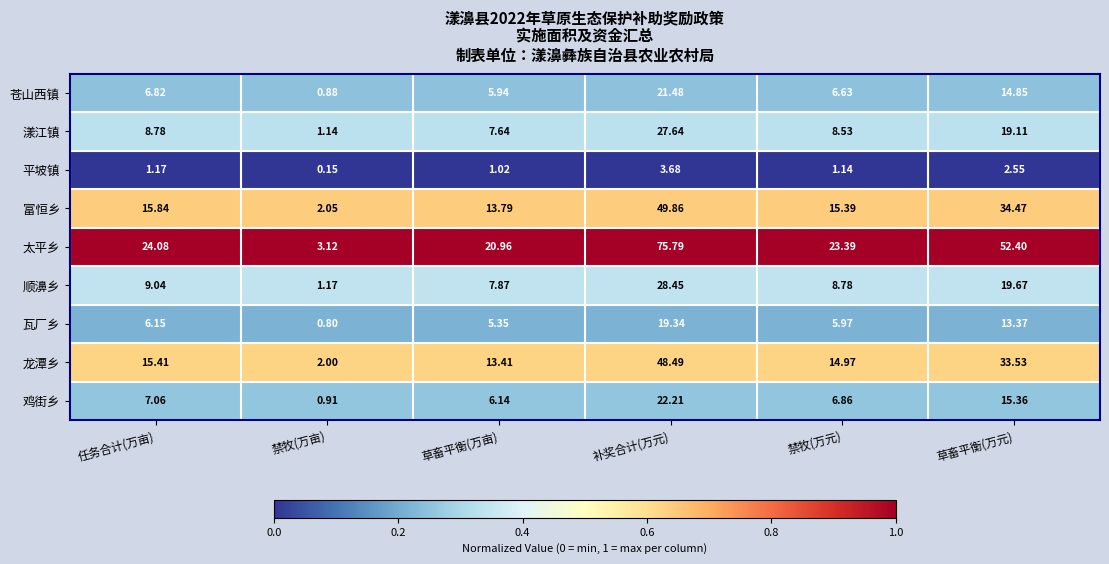

What is the maximum value shown in the chart?

75.8